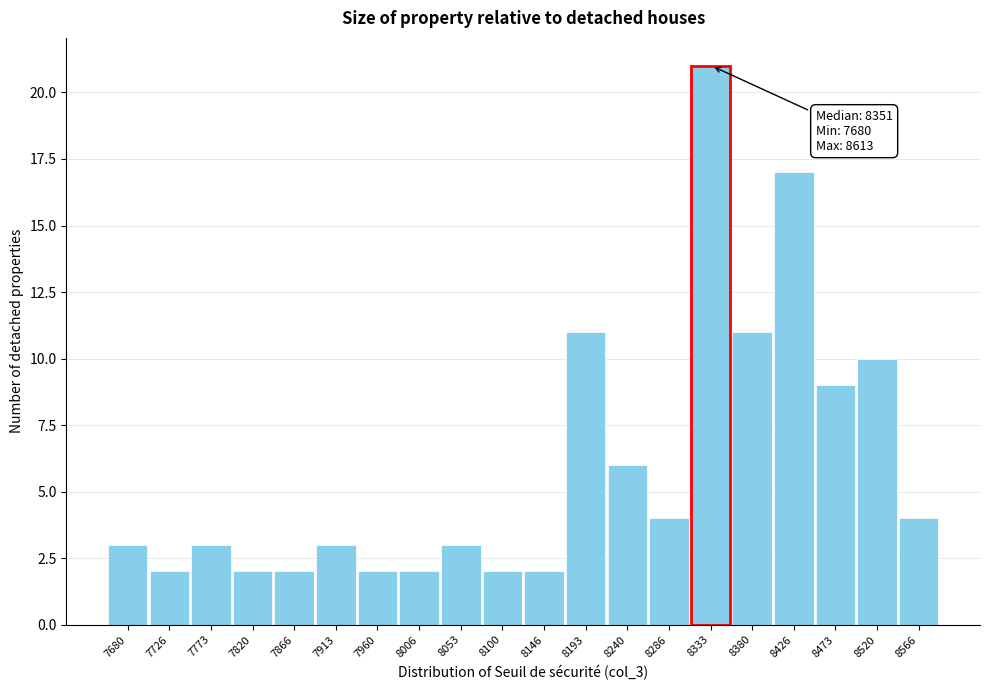

Reading left to right, list all the values displayed in this chart.

3	2	3	2	2	3	2	2	3	2	2	11	6	4	21	11	17	9	10	4